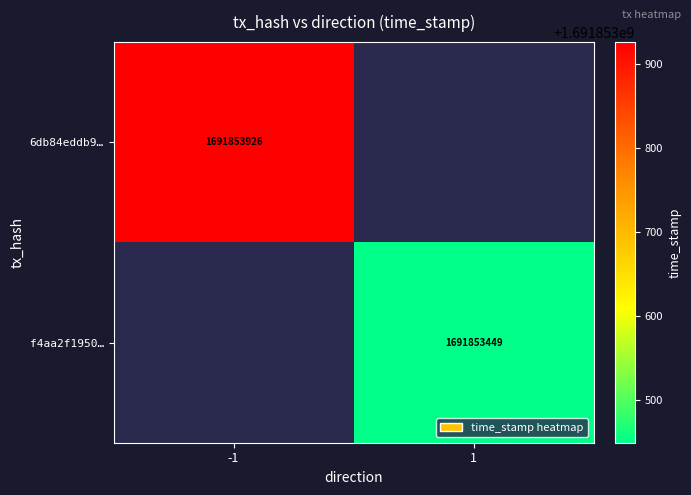

Is it true that 6db84eddb982ae053934d1a6e62e14c60ac8e0f equals -1 at 0?

False